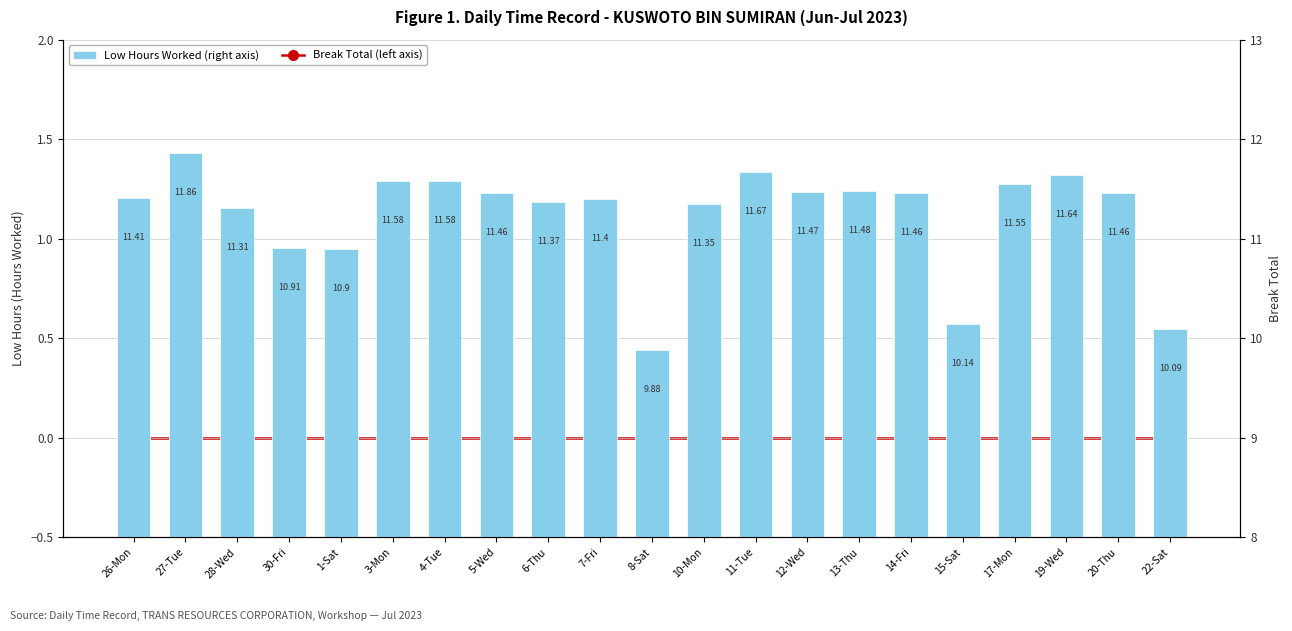

The value of Low Hours Worked (right axis) at 22-Sat is 16.7. True or false?

False